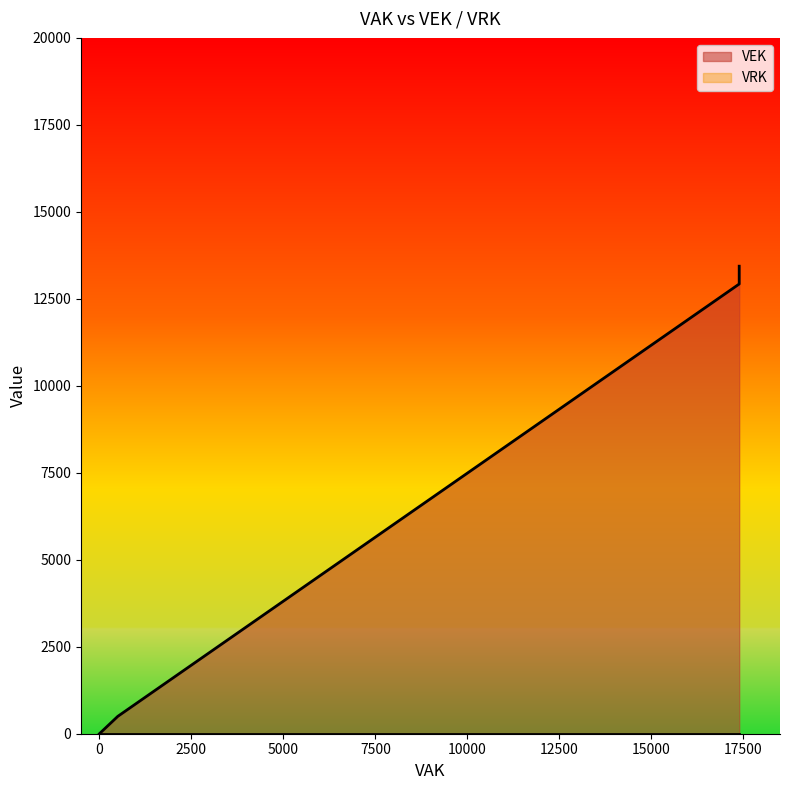

Which series has the largest total across all categories?

VEK